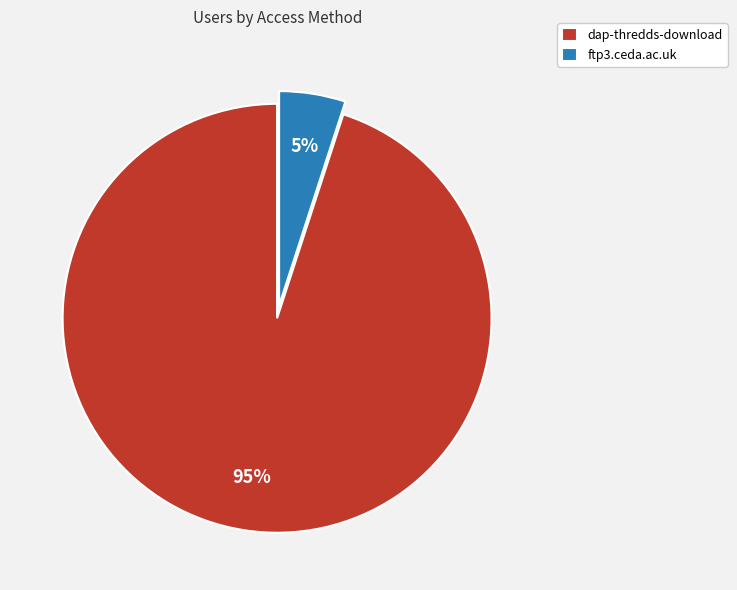

To the nearest percent, what is the difference between the largest and smallest slice percentages?

90%